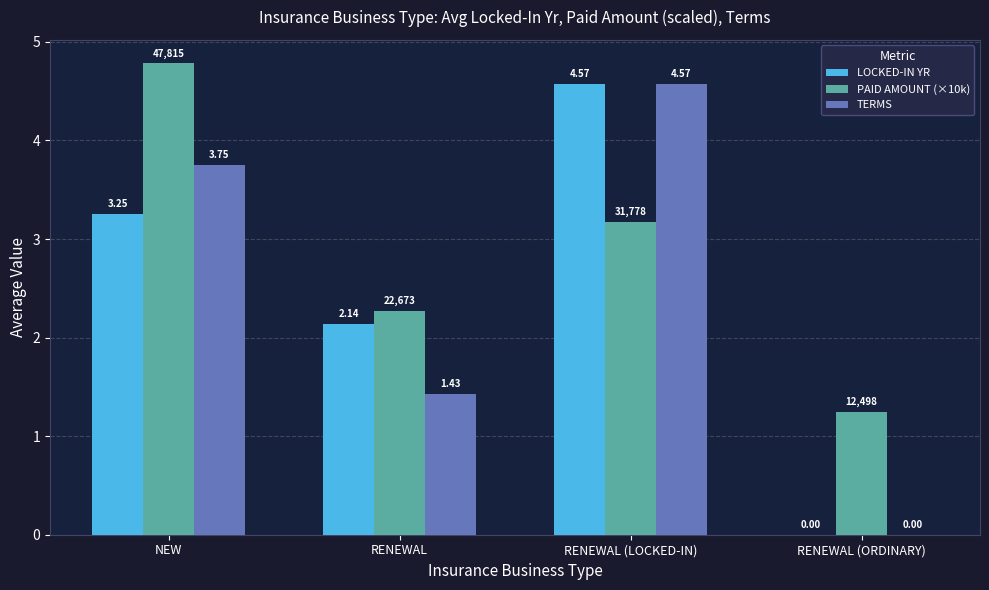

What is the spread (max minus min) of values at RENEWAL?

0.8